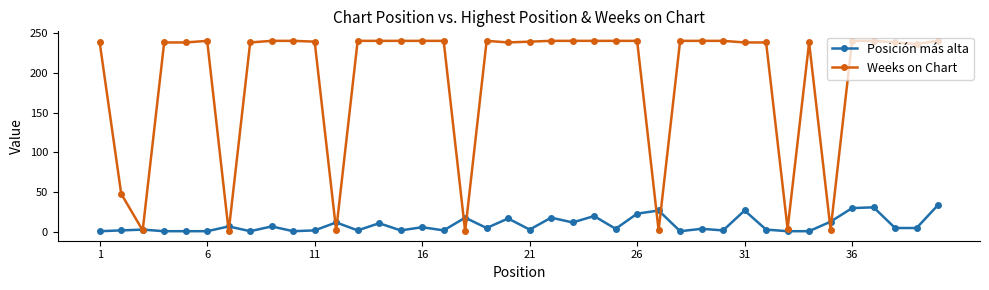

List the series in order of their overall mean, highest first.

Weeks on Chart, Posición más alta